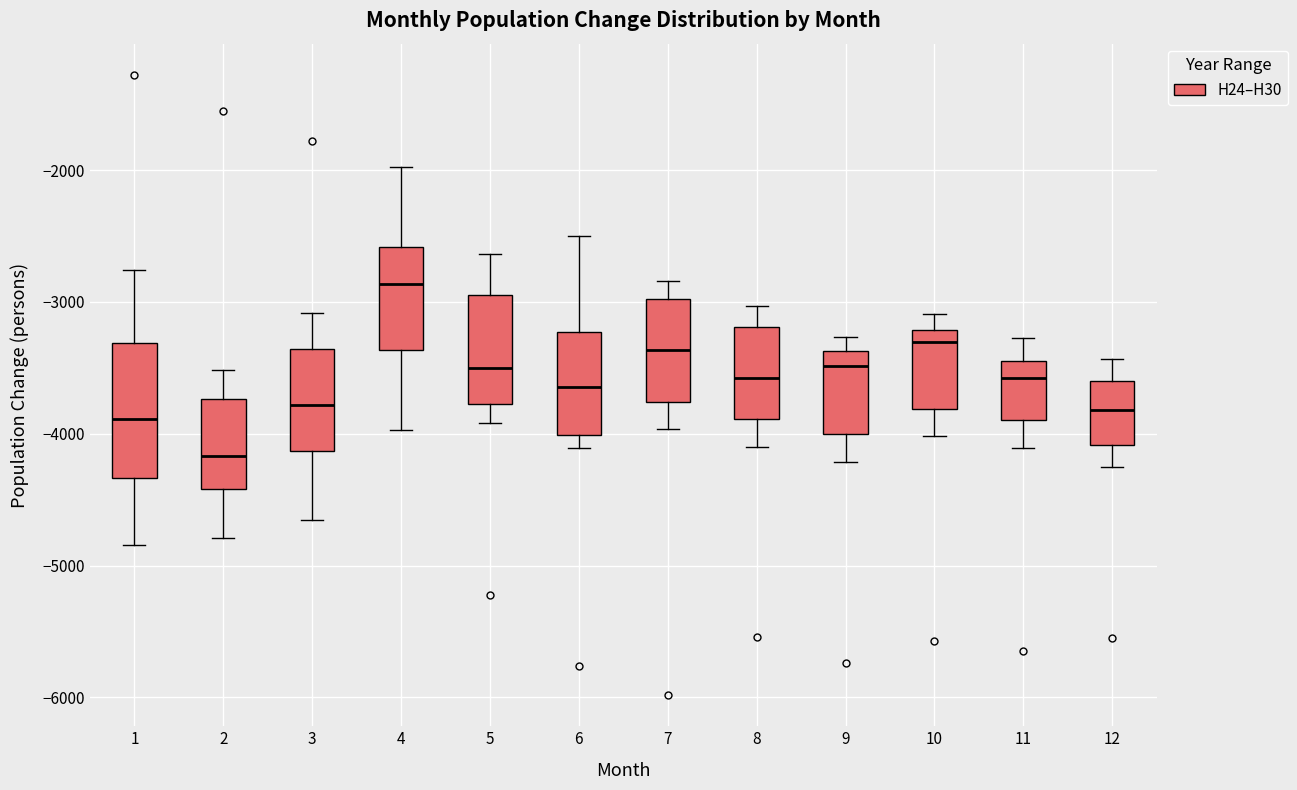

Reading left to right, read every box against the y-axis: the position of its median line, the range the box covers, and the ends of its whiskers. The values are not printed on the chart, so give them approximately, as read against the axis.

1: median -3900, box -4300 to -3300, whiskers -4800 to -2800
2: median -4200, box -4400 to -3700, whiskers -4800 to -3500
3: median -3800, box -4100 to -3400, whiskers -4700 to -3100
4: median -2900, box -3400 to -2600, whiskers -4000 to -2000
5: median -3500, box -3800 to -2900, whiskers -3900 to -2600
6: median -3600, box -4000 to -3200, whiskers -4100 to -2500
7: median -3400, box -3800 to -3000, whiskers -4000 to -2800
8: median -3600, box -3900 to -3200, whiskers -4100 to -3000
9: median -3500, box -4000 to -3400, whiskers -4200 to -3300
10: median -3300, box -3800 to -3200, whiskers -4000 to -3100
11: median -3600, box -3900 to -3400, whiskers -4100 to -3300
12: median -3800, box -4100 to -3600, whiskers -4300 to -3400